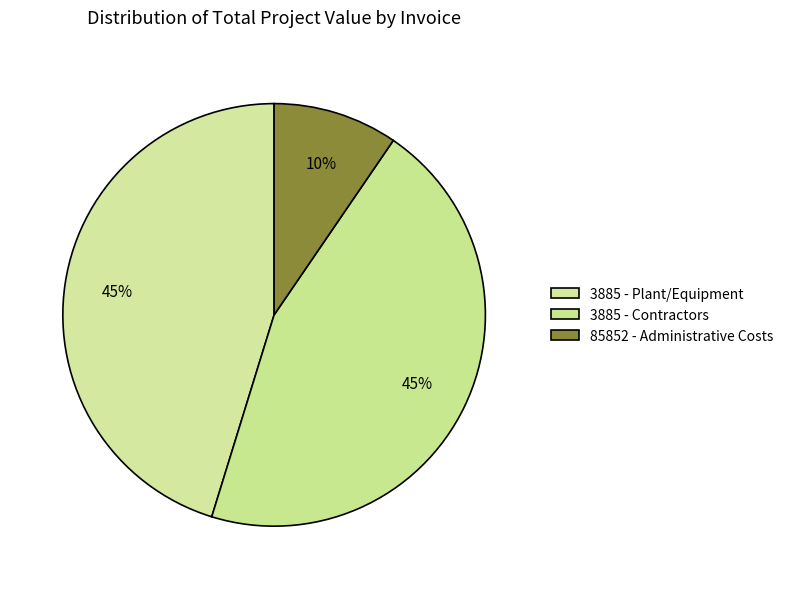

What percentage is NOT represented by 85852 - Administrative Costs?

90.5%